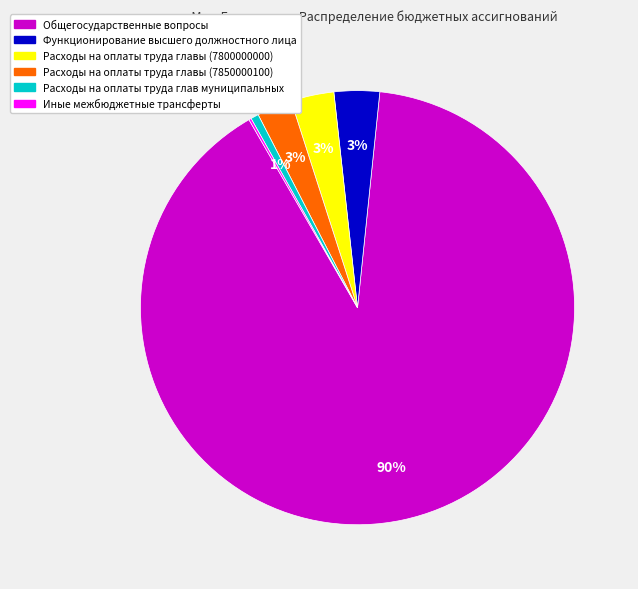

To the nearest percent, what is the difference between the largest and smallest slice percentages?

90%